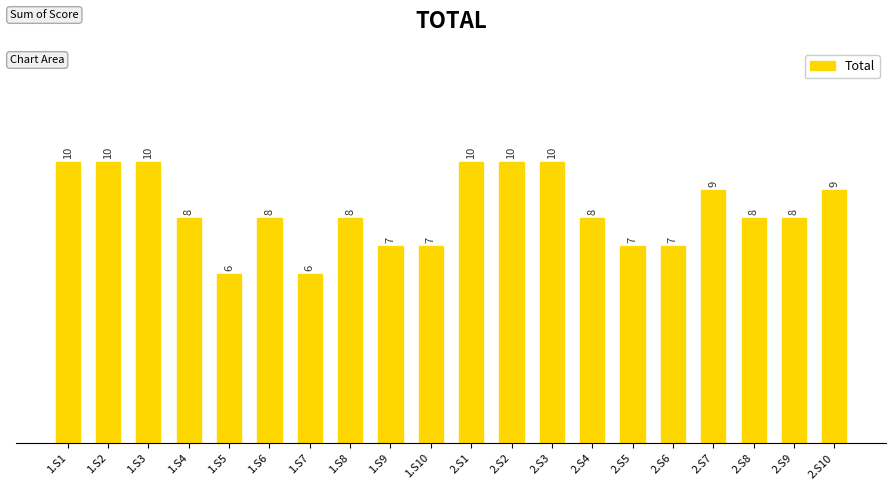

What is the sum of all values?

166